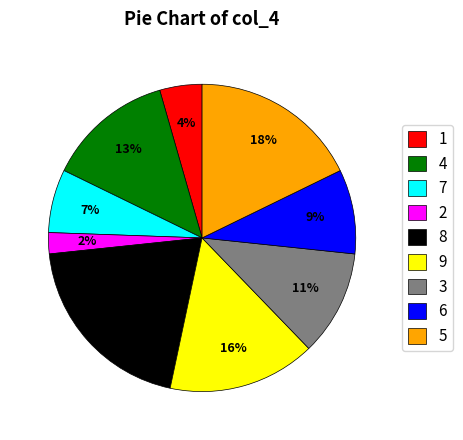

Rank the categories by value from highest to lowest.

8, 5, 9, 4, 3, 6, 7, 1, 2